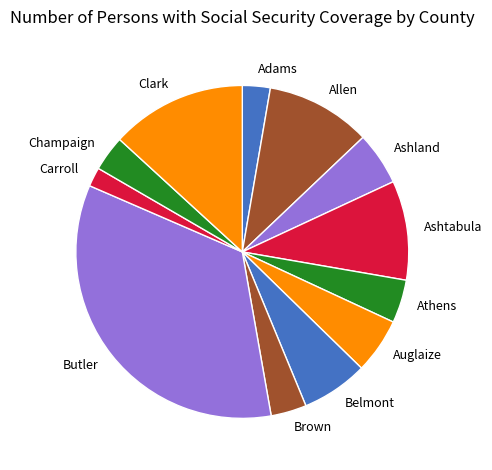

True or false: Adams accounts for 9% of the total.

False